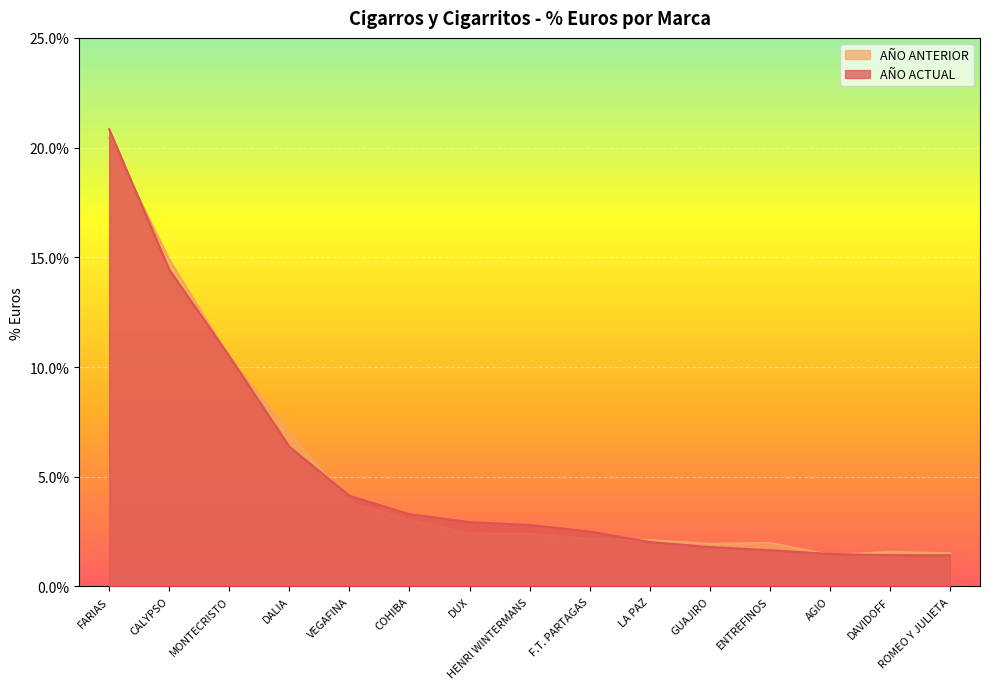

At which category does the chart reach its minimum across all series?

ROMEO Y JULIETA